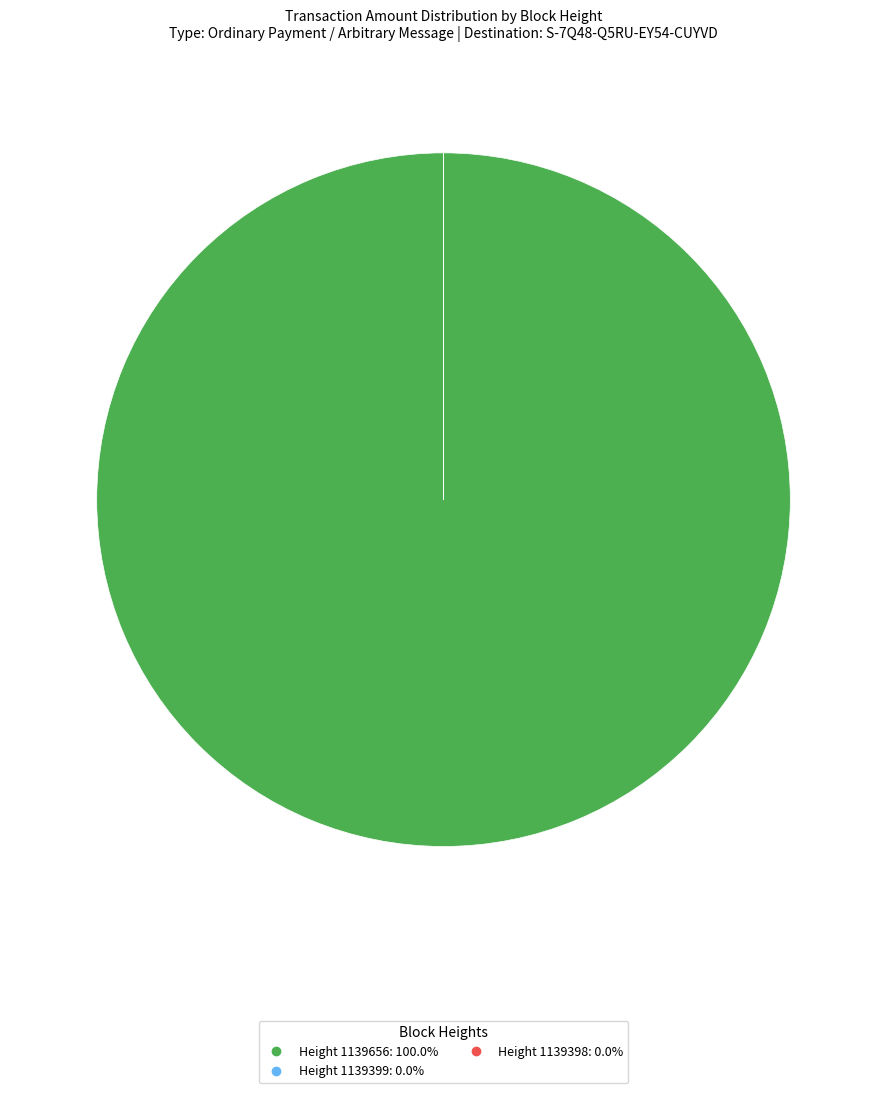

Is there a majority slice in this chart?

Yes